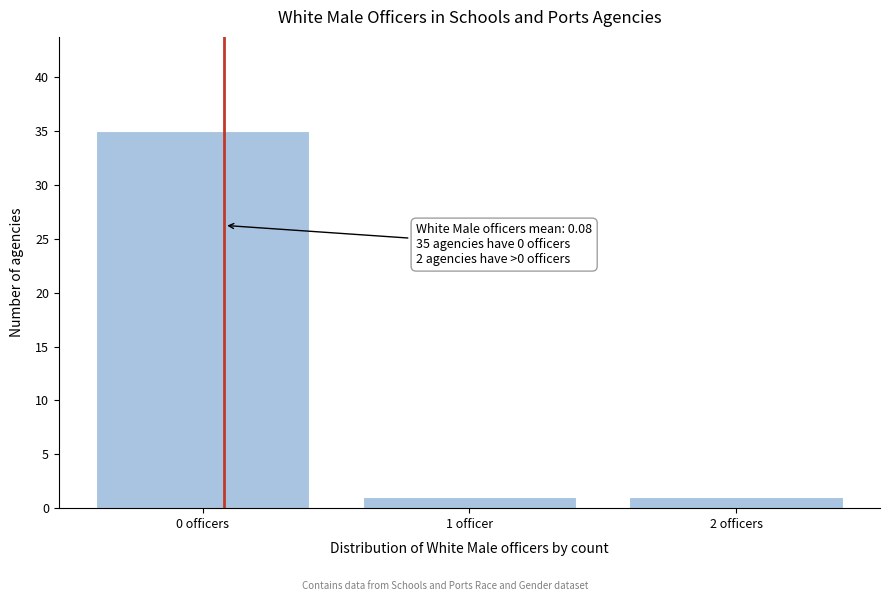

Reading left to right, list all the values displayed in this chart.

35	1	1